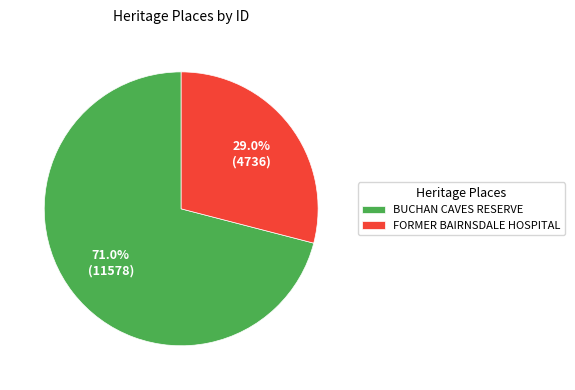

Approximately how many times larger is the value at FORMER BAIRNSDALE HOSPITAL compared to BUCHAN CAVES RESERVE?

0.4